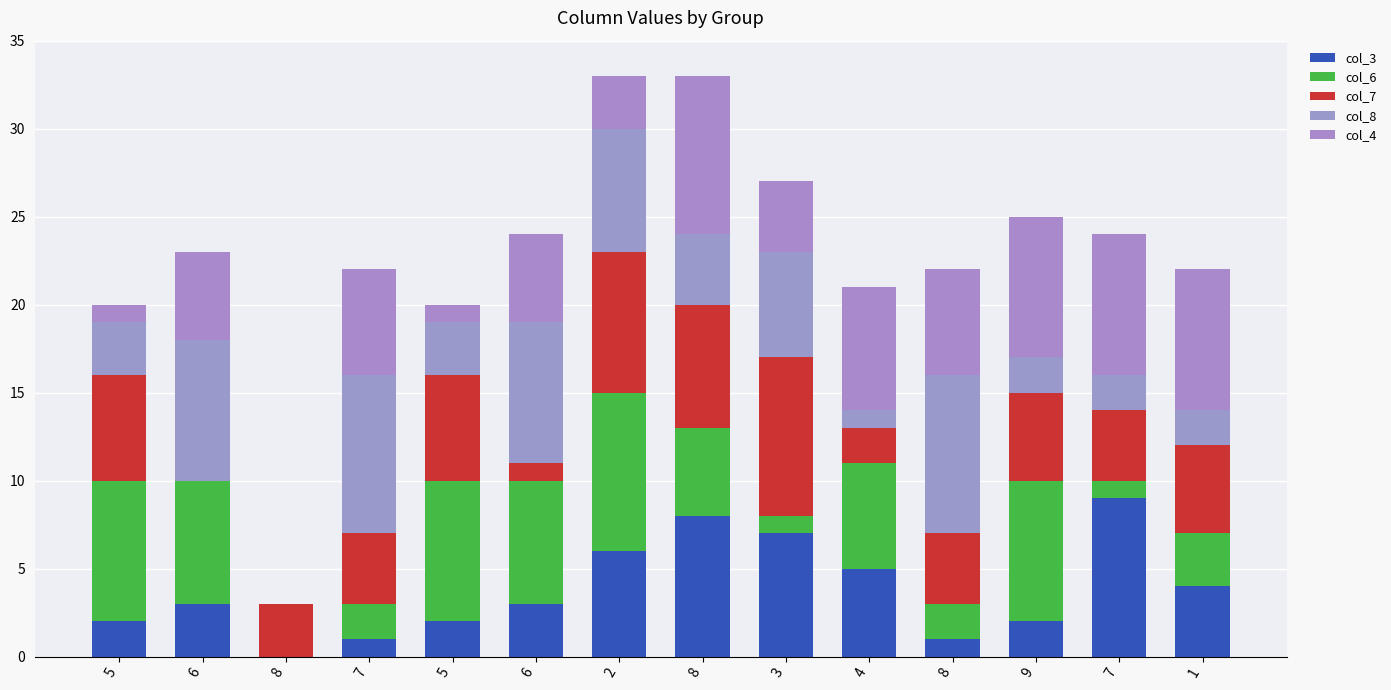

Count the col_4 values in the range 3 to 8.

10